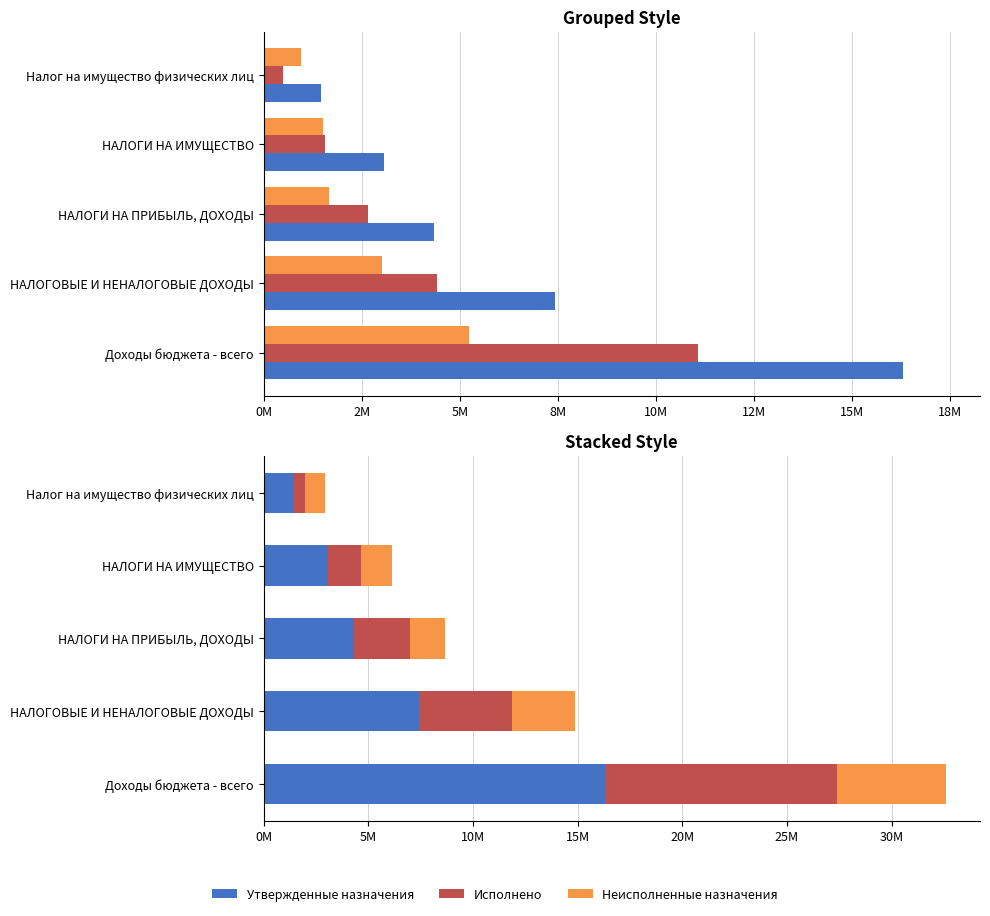

Is it true that Утвержденные назначения equals 7435300.0 at НАЛОГОВЫЕ И НЕНАЛОГОВЫЕ ДОХОДЫ?

True